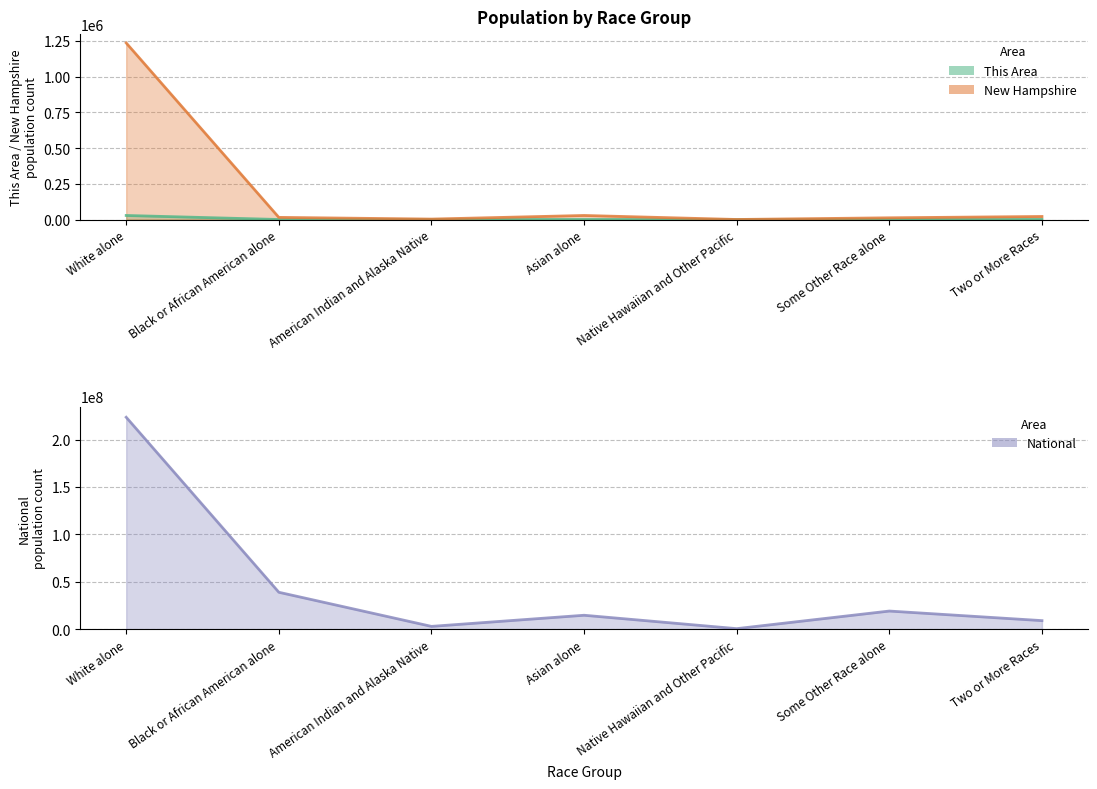

Rank the series by their maximum value, from lowest to highest.

This Area, New Hampshire, National